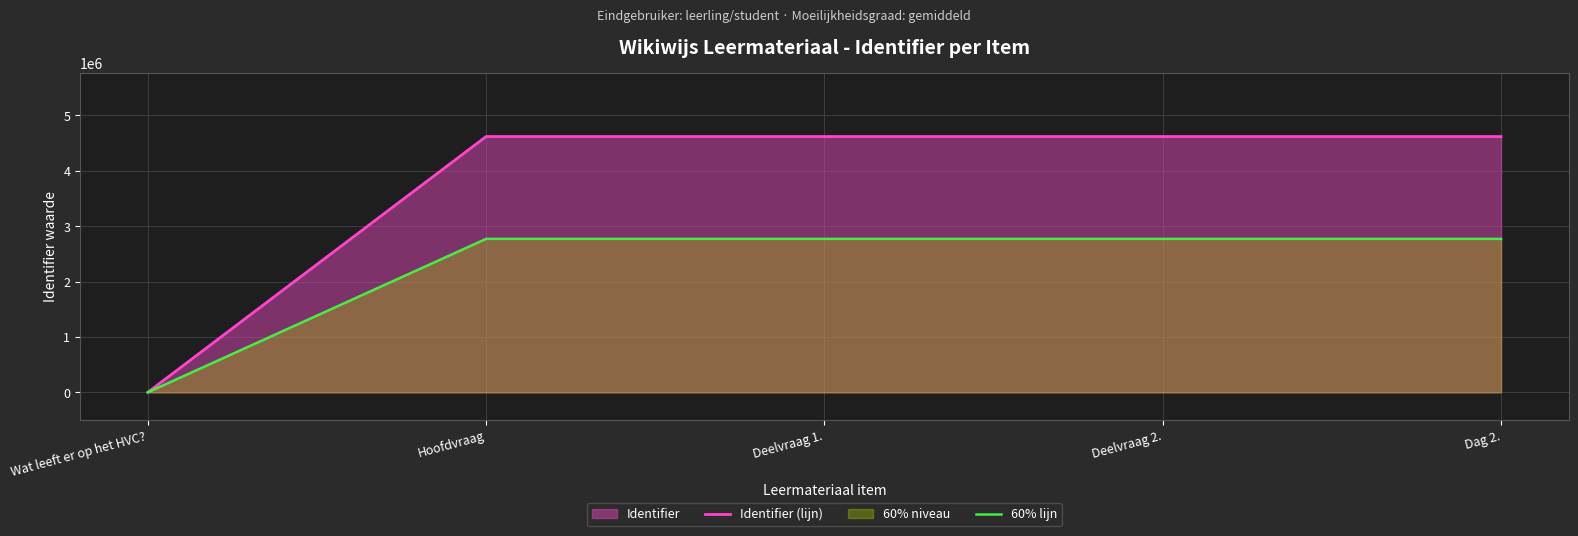

True or false: Identifier (lijn) has more than 1 points higher than both neighbors.

False